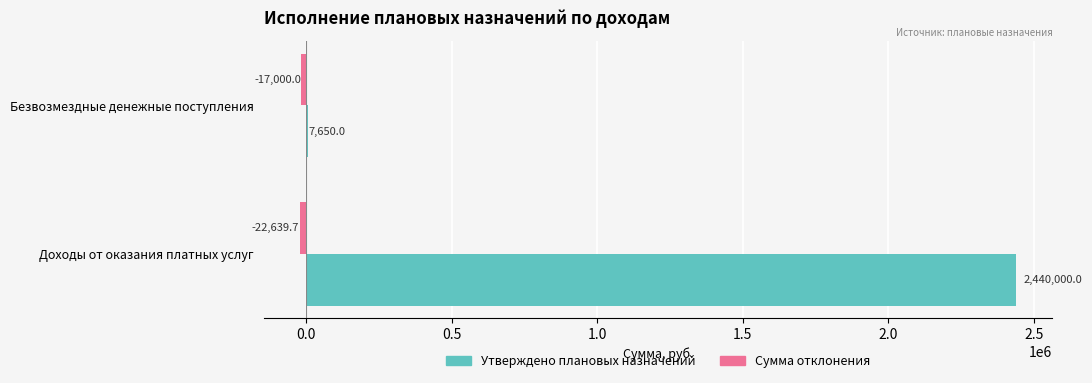

What is the sum of the Утверждено плановых назначений values at Доходы от оказания платных услуг and Безвозмездные денежные поступления?

2447650.0